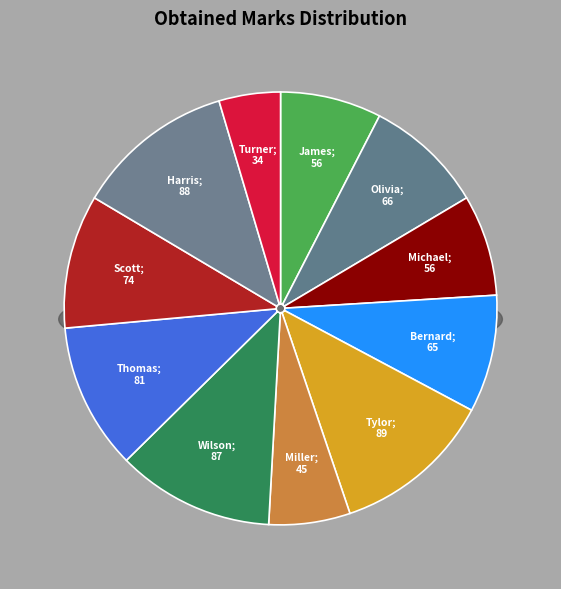

Which slice is the smallest?

Turner